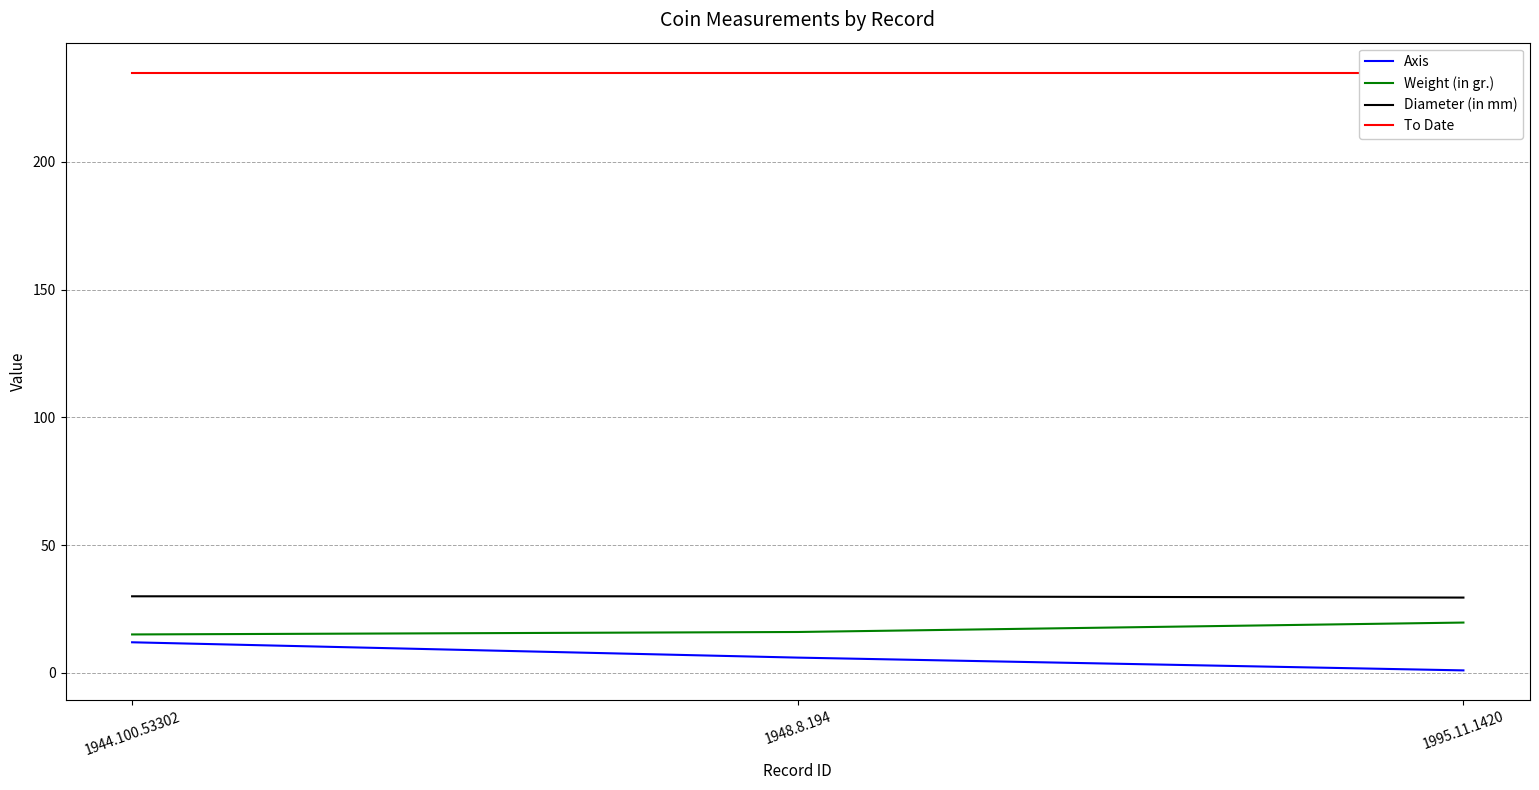

Which series has the widest spread of values?

Axis